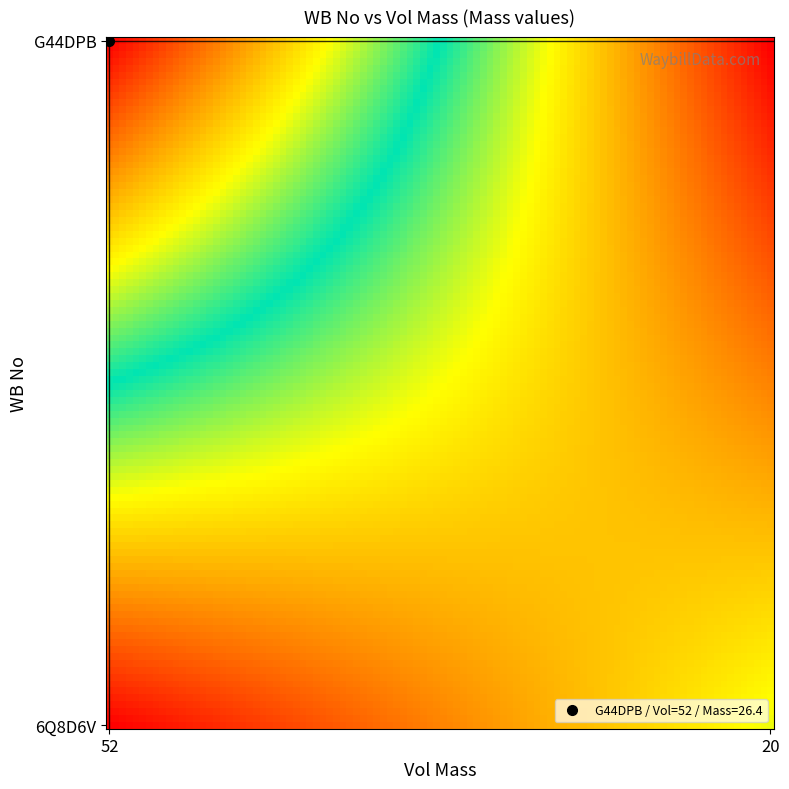

Reading left to right, list all the values displayed in this chart.

G44DPB: 0=26.4	1=0.0
6Q8D6V: 0=0.0	1=9.1